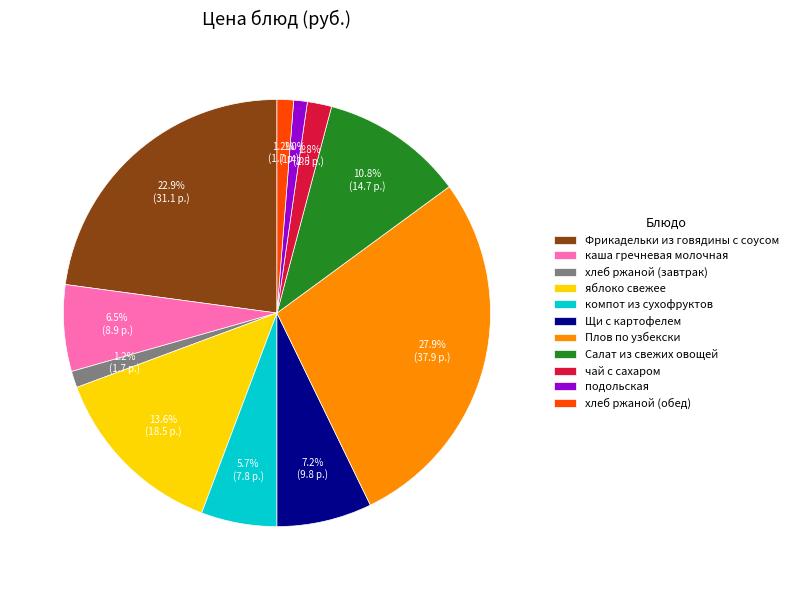

What is the largest slice in the pie chart?

Плов по узбекски